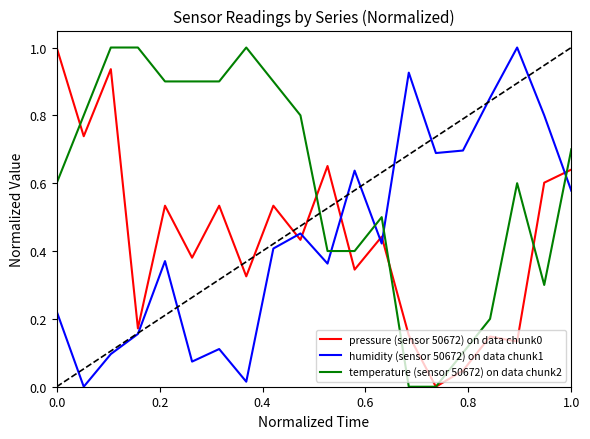

What is the maximum value shown in the chart?

1.0